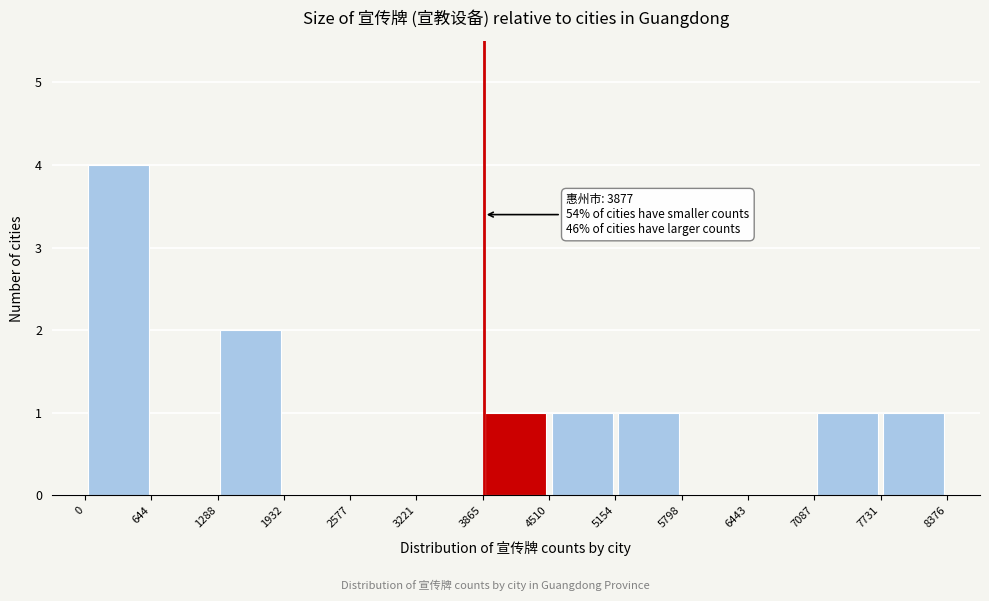

Over which range of the x-axis is the bar tallest?

0 to 644